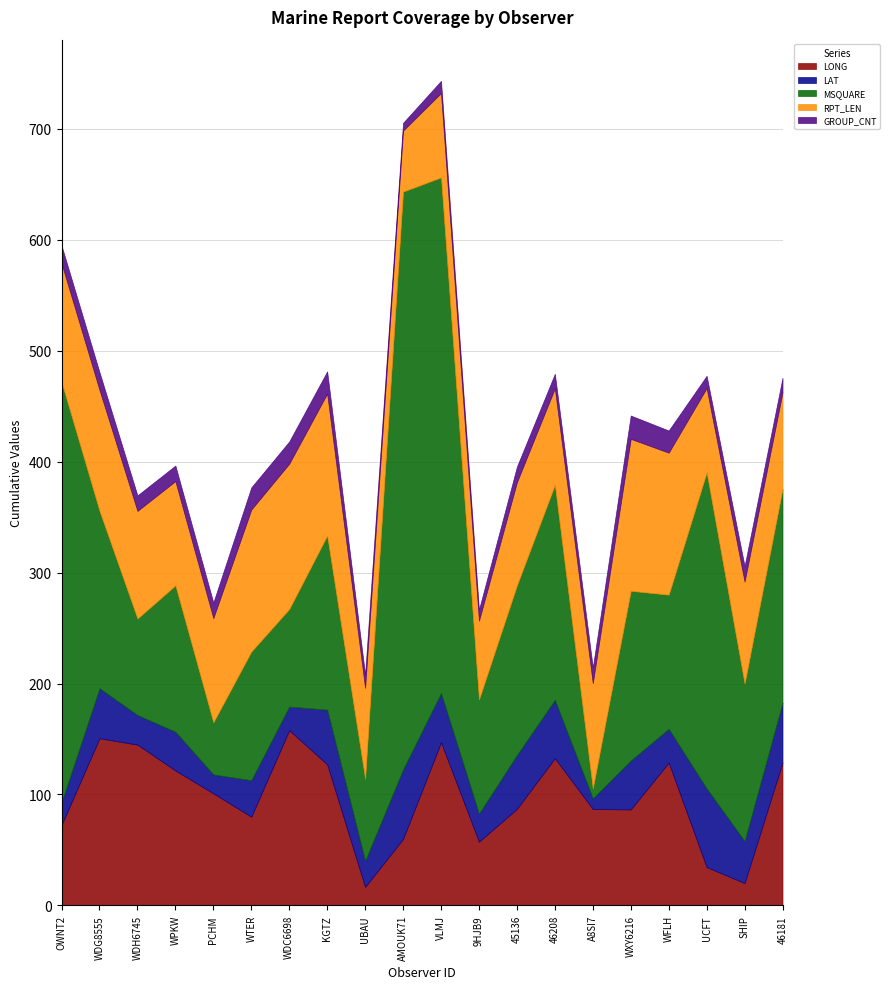

What is the label of the 3rd point from the right?

UCFT